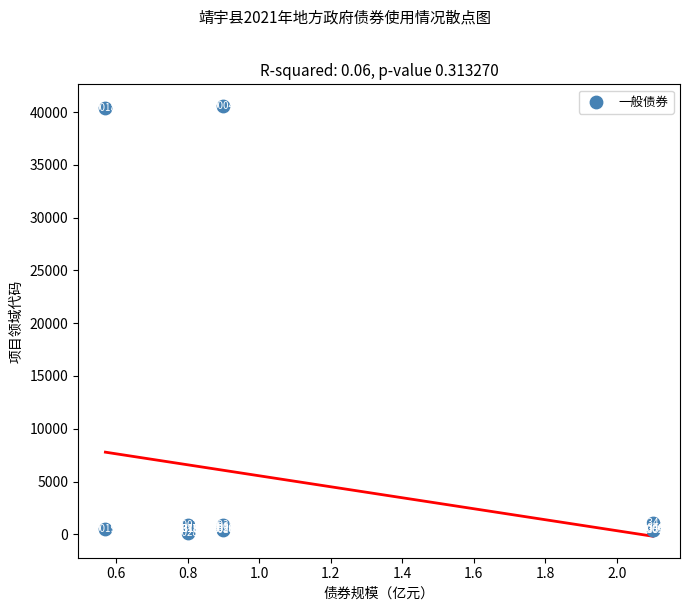

What Y value in the scatter plot is closest to 20349?

1101